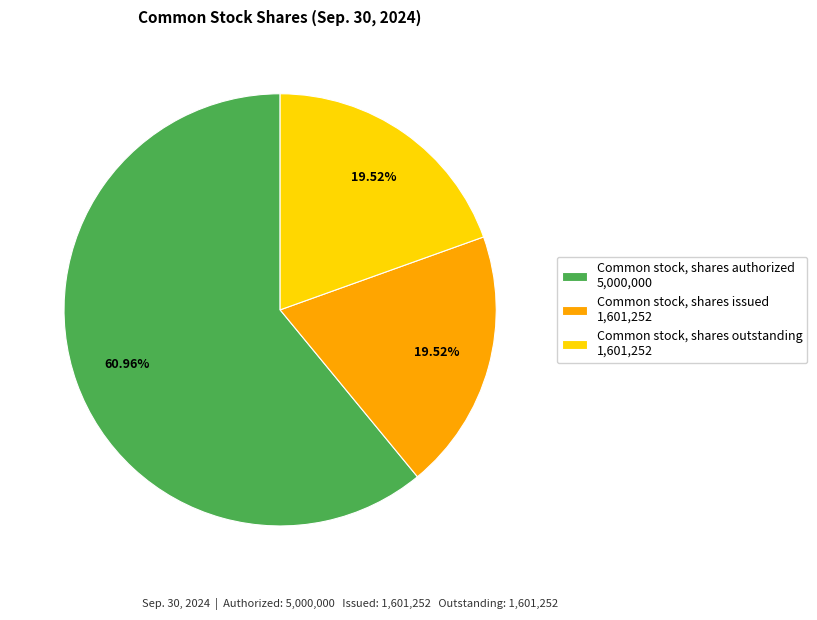

How much of the chart is everything except Common stock, shares authorized?

39.0%